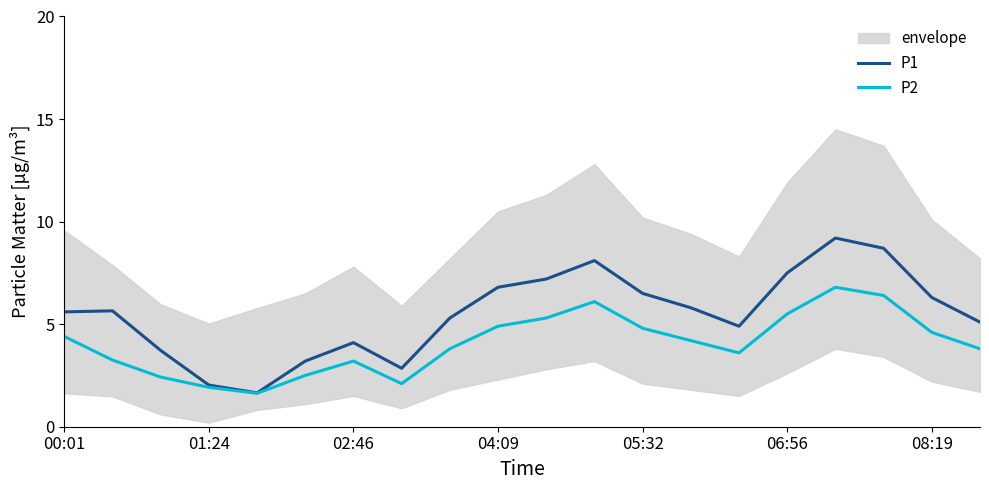

List the series in order of their peak value, highest first.

P1, P2